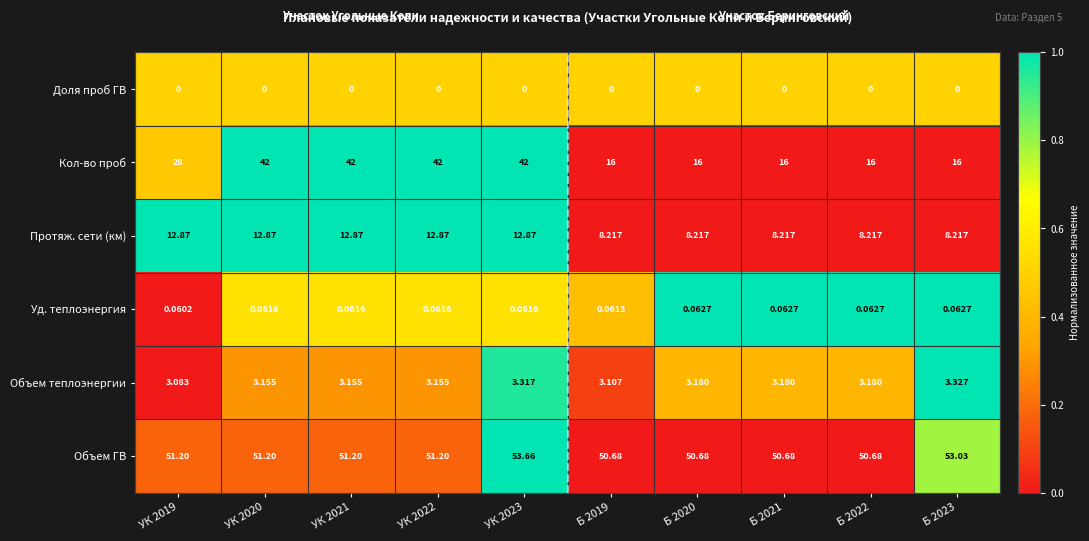

List the series in order of their peak value, highest first.

Объем ГВ, Кол-во проб, Протяж. сети (км), Объем теплоэнергии, Уд. теплоэнергия, Доля проб ГВ